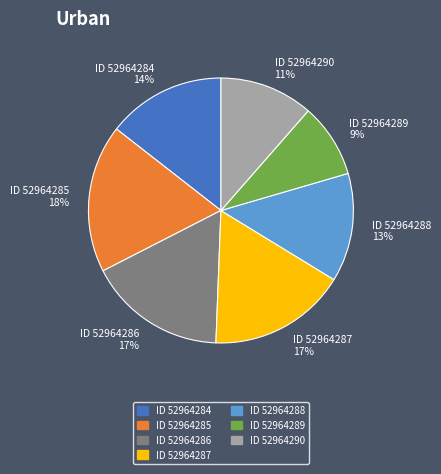

Does any single category account for the majority?

No